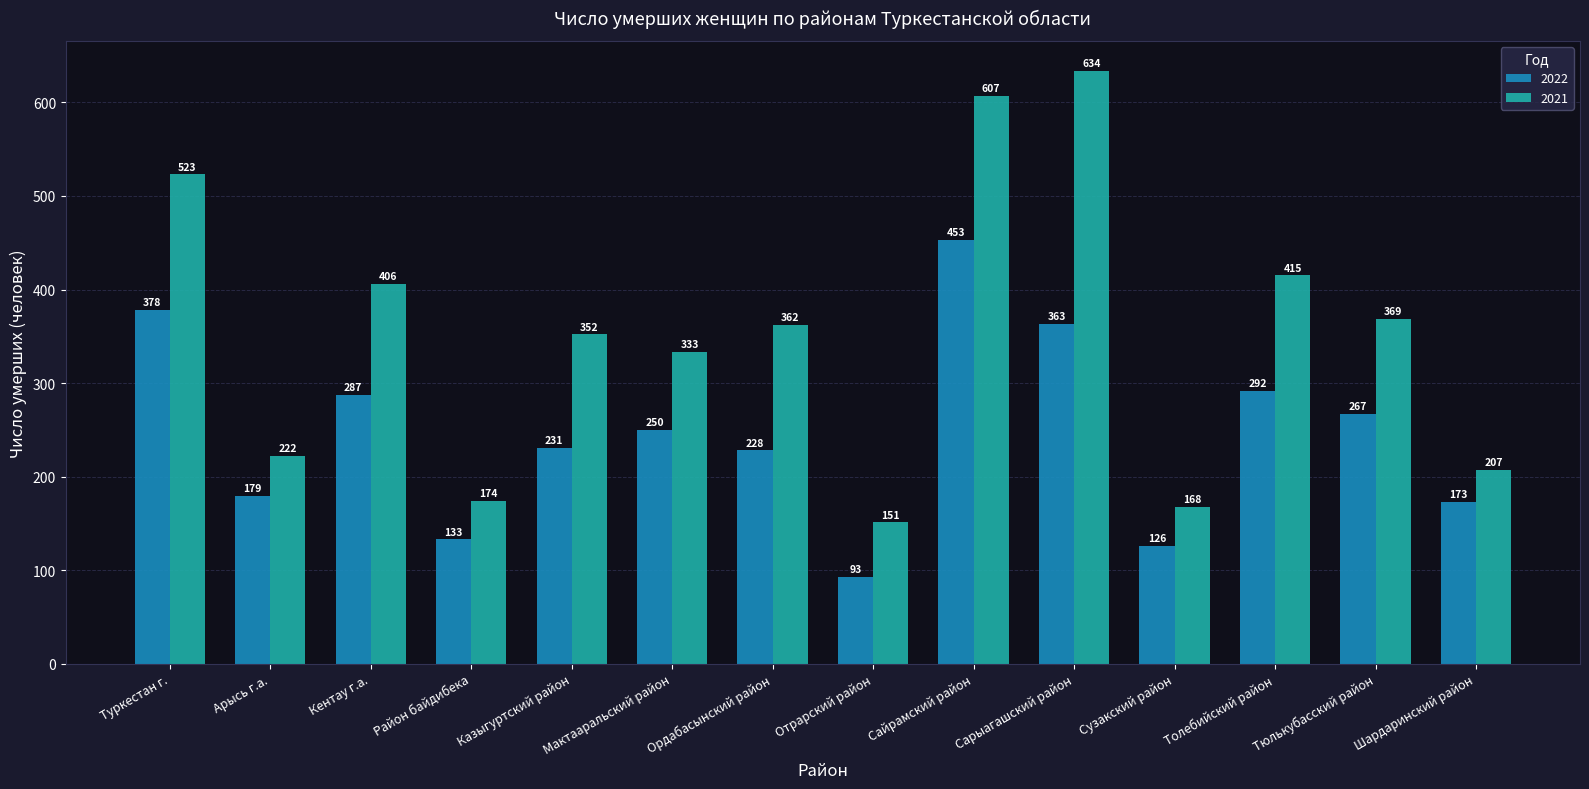

Is the value of 2021 at Арысь г.а. greater than the value of 2022 at Сарыагашский район?

No